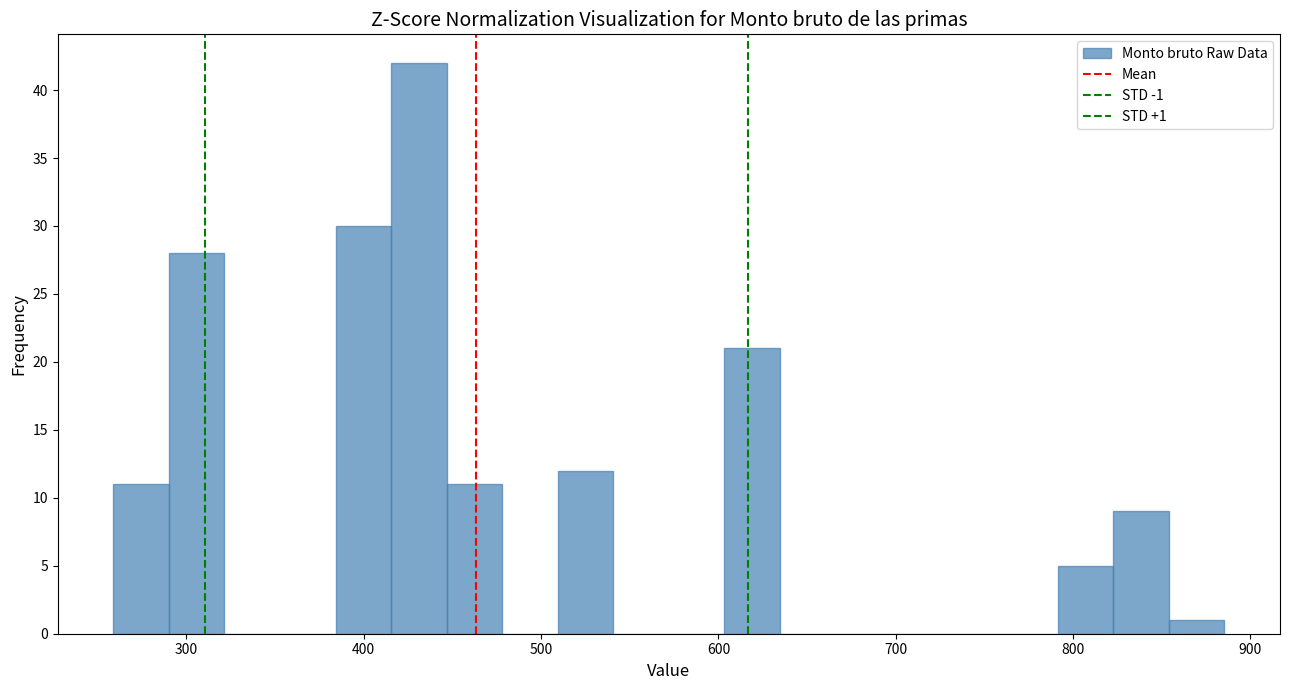

Around what value on the x-axis is the tallest bar? Give the approximate position of its centre, as read against the axis.

430